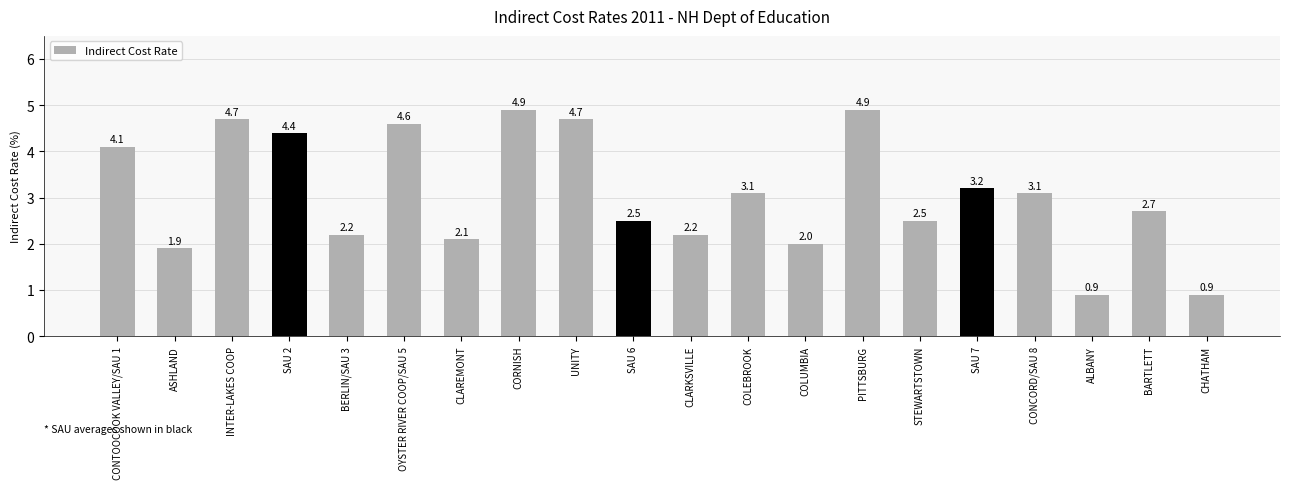

What is the average value?

3.1